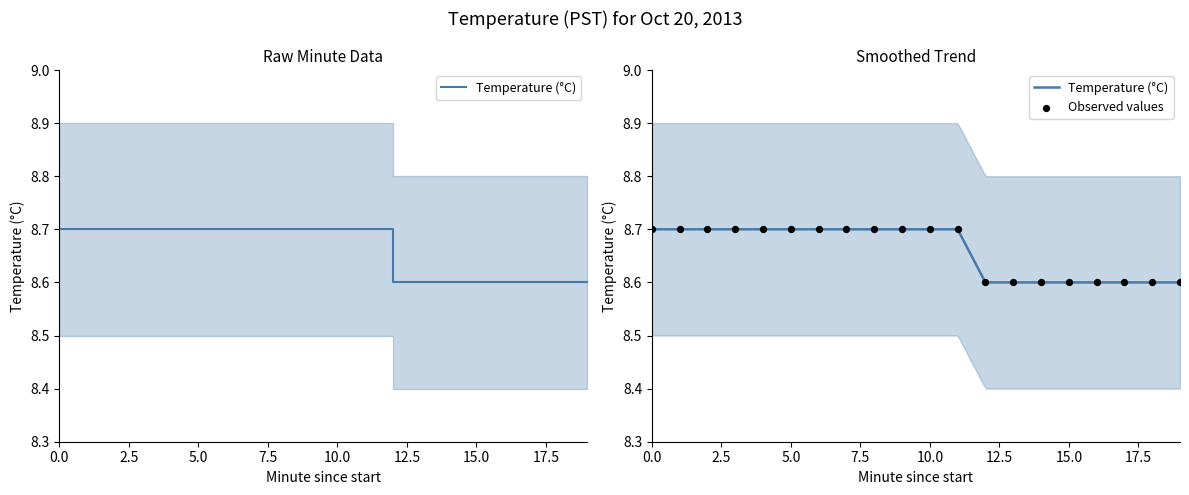

What is the total value across all series at 3?

17.4